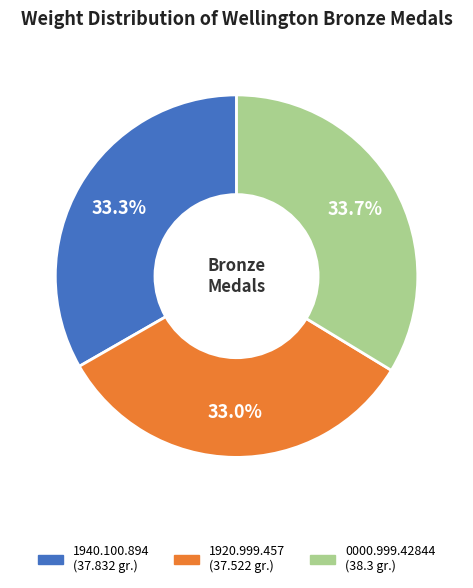

What portion of the pie excludes 0000.999.42844?

66.3%